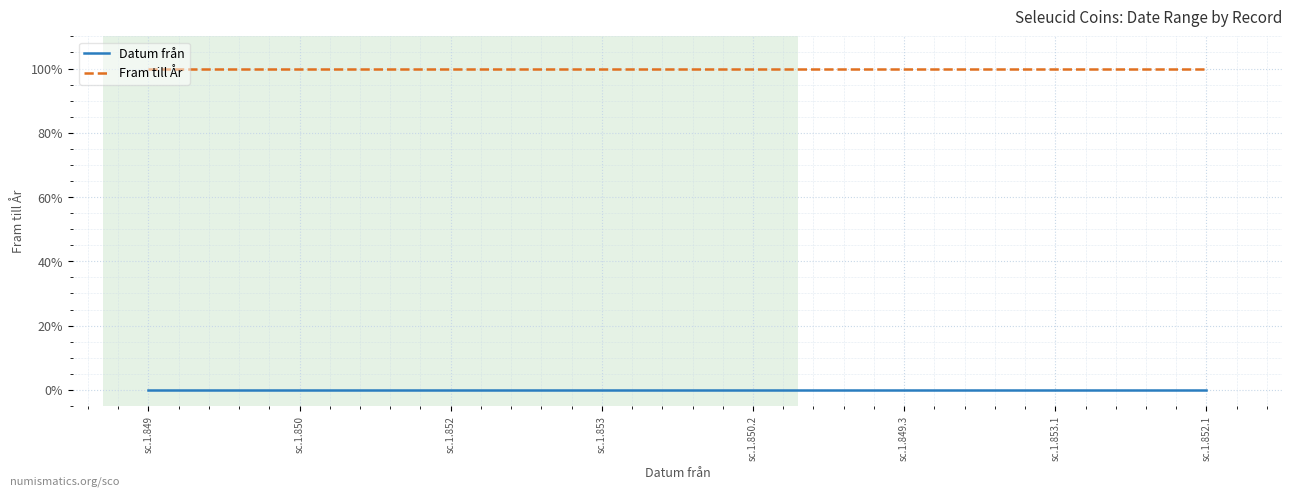

What position from the left is sc.1.849.3?

6